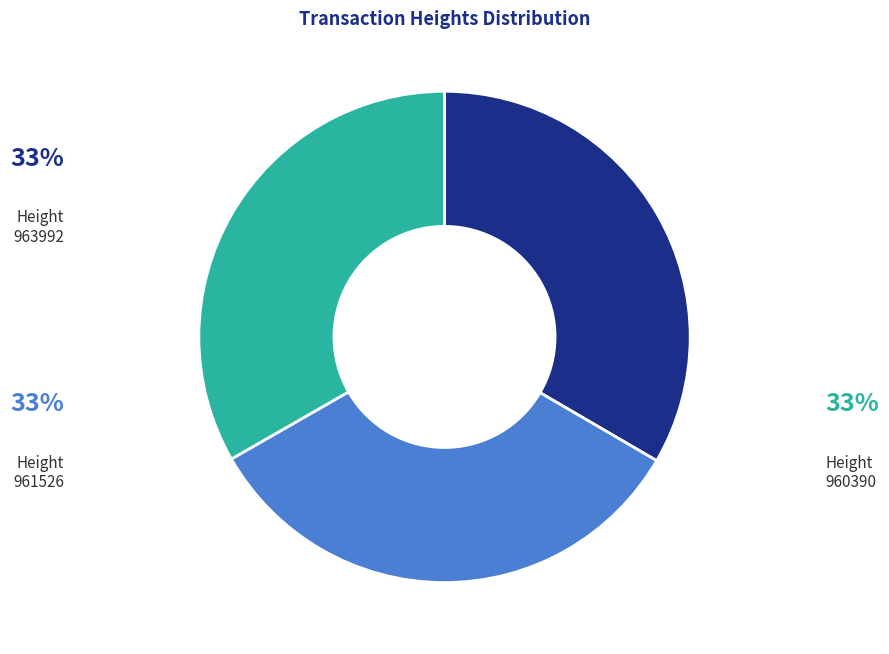

Is there a majority slice in this chart?

No